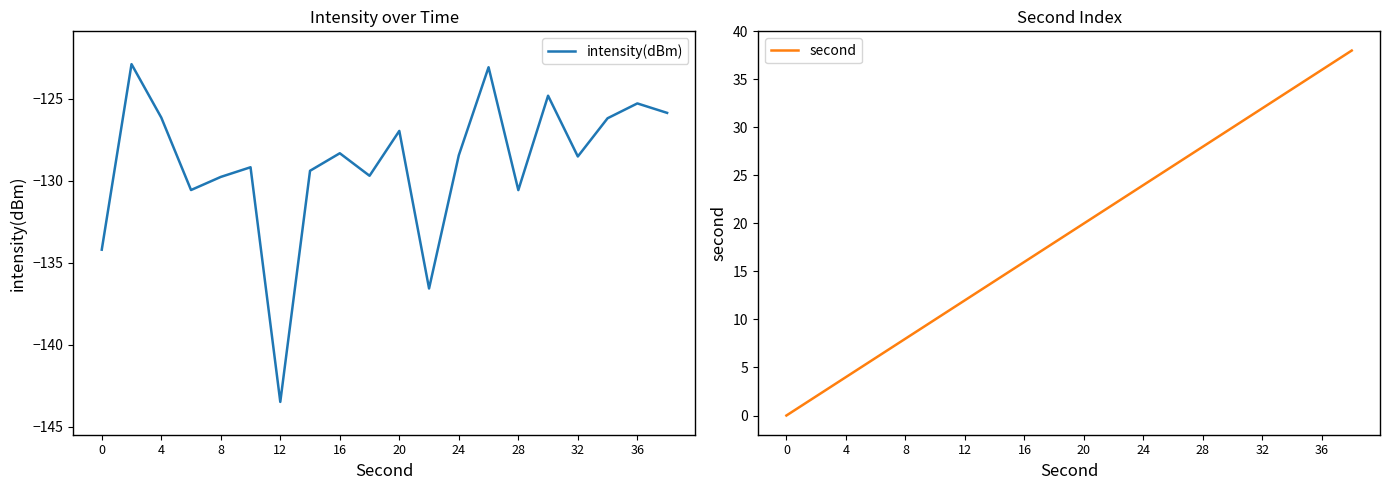

What is the highest value of the intensity(dBm) series?

-122.9